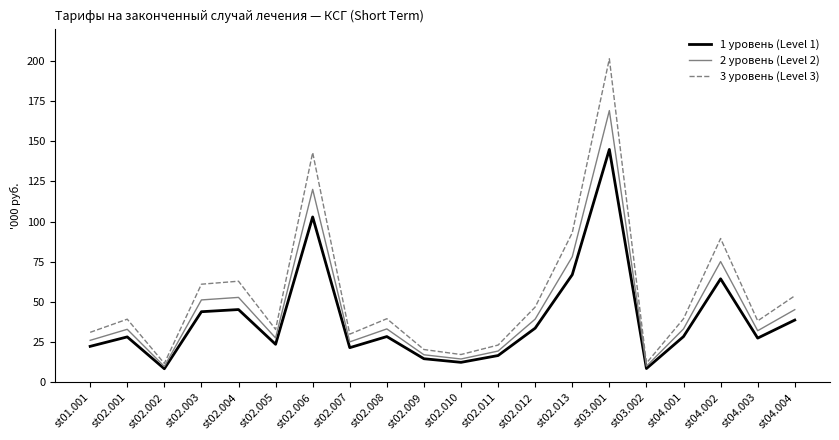

List the series in order of their peak value, highest first.

3 уровень (Level 3), 2 уровень (Level 2), 1 уровень (Level 1)